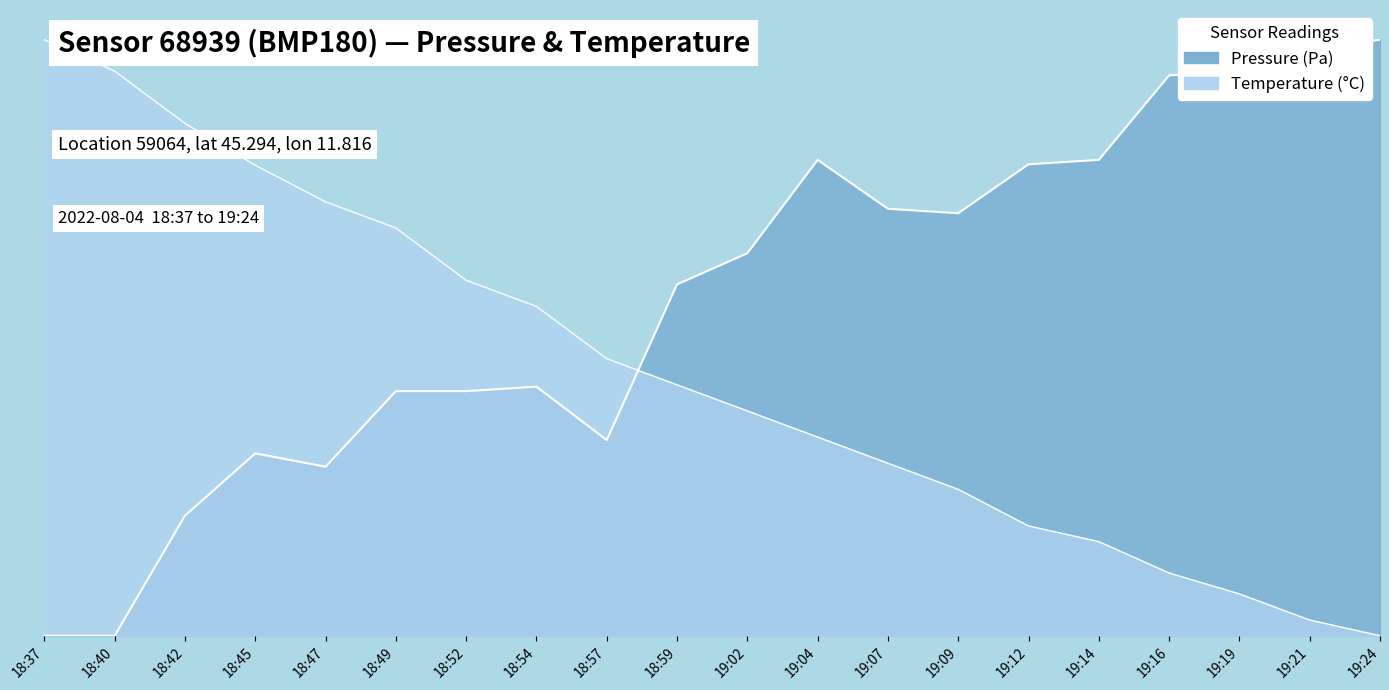

What is the sum of the pressure values at 18:59 and 18:52?

1.0